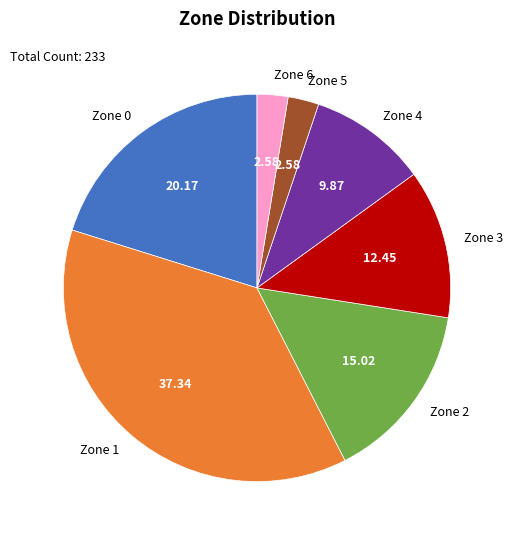

Which has a higher value, Zone 3 or Zone 0?

Zone 0